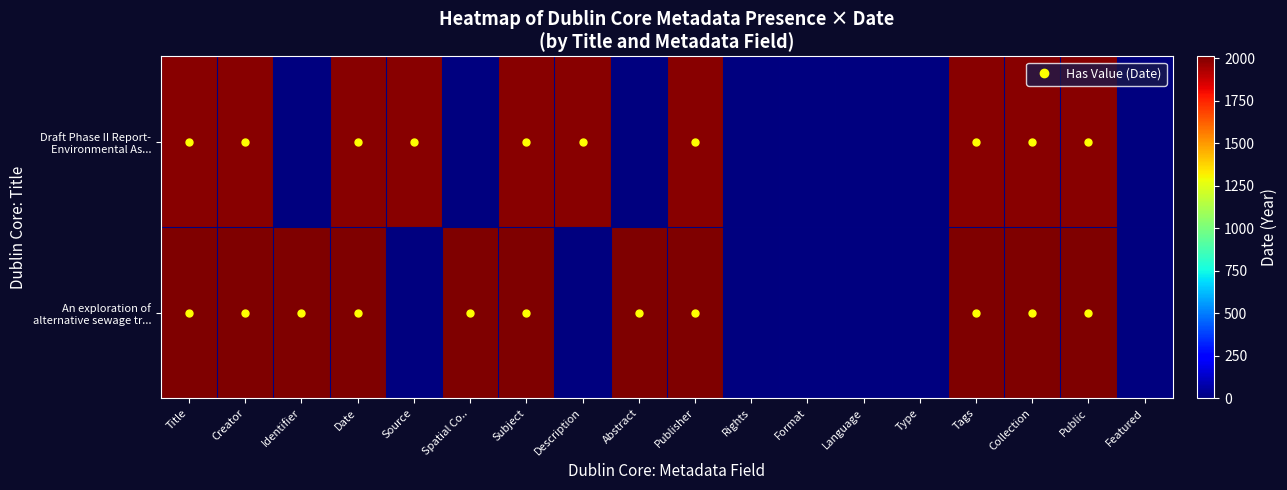

Which series has the largest total across all categories?

An exploration of alternative sewage tr...